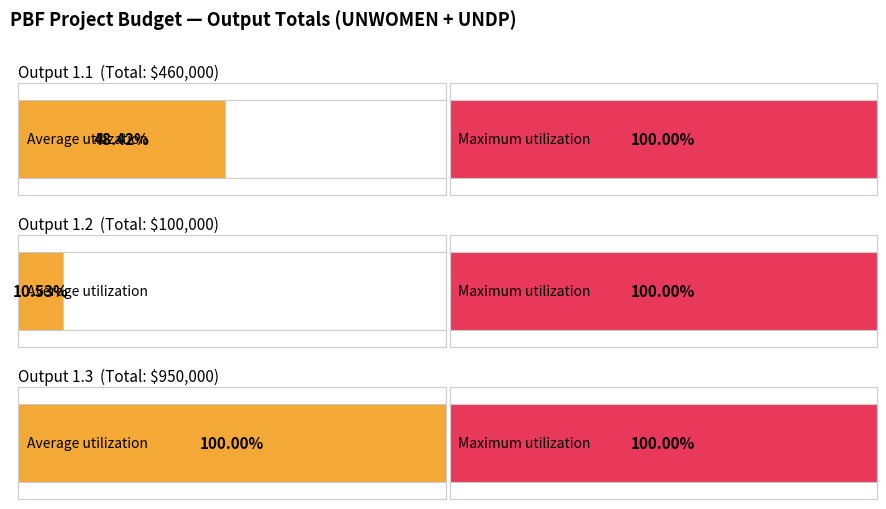

List the labels in order of value, largest first.

Output 1.3, Output 1.1, Output 1.2